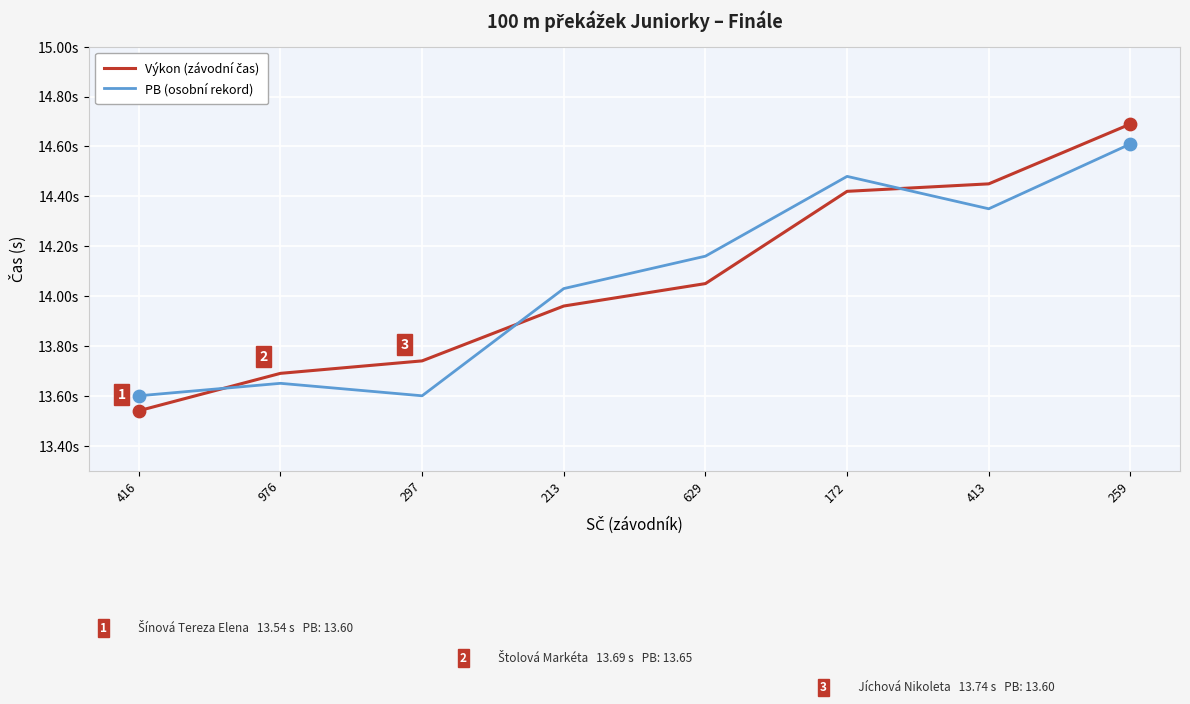

What is the total value across all series at 259?

29.3